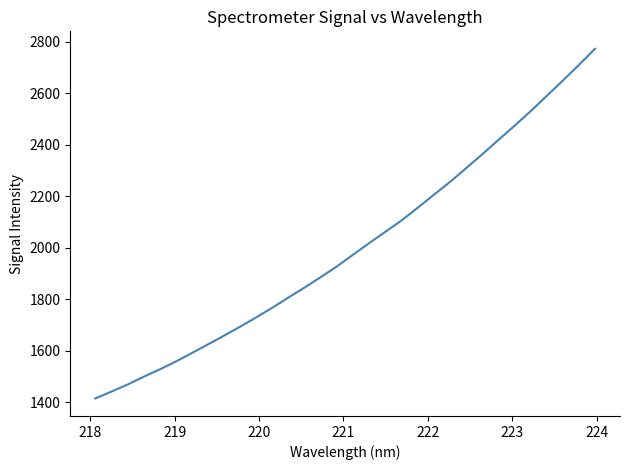

What is the greatest value displayed?

2772.2